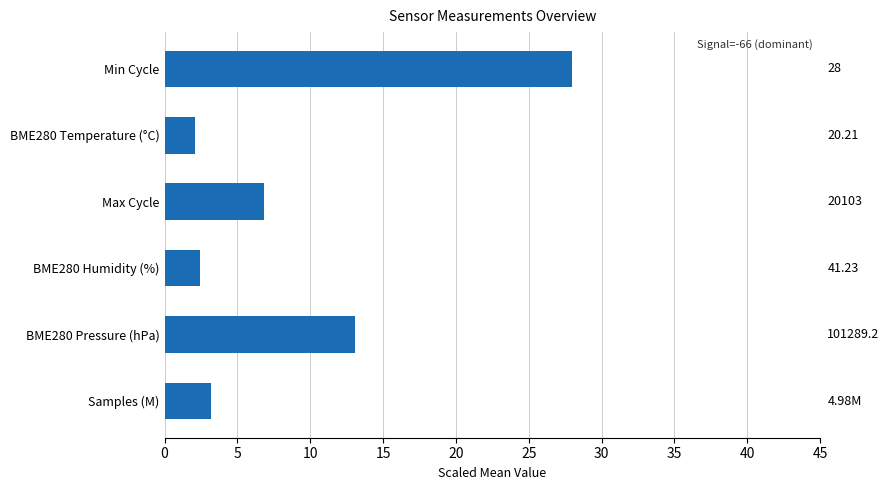

How many bars are there in total?

6